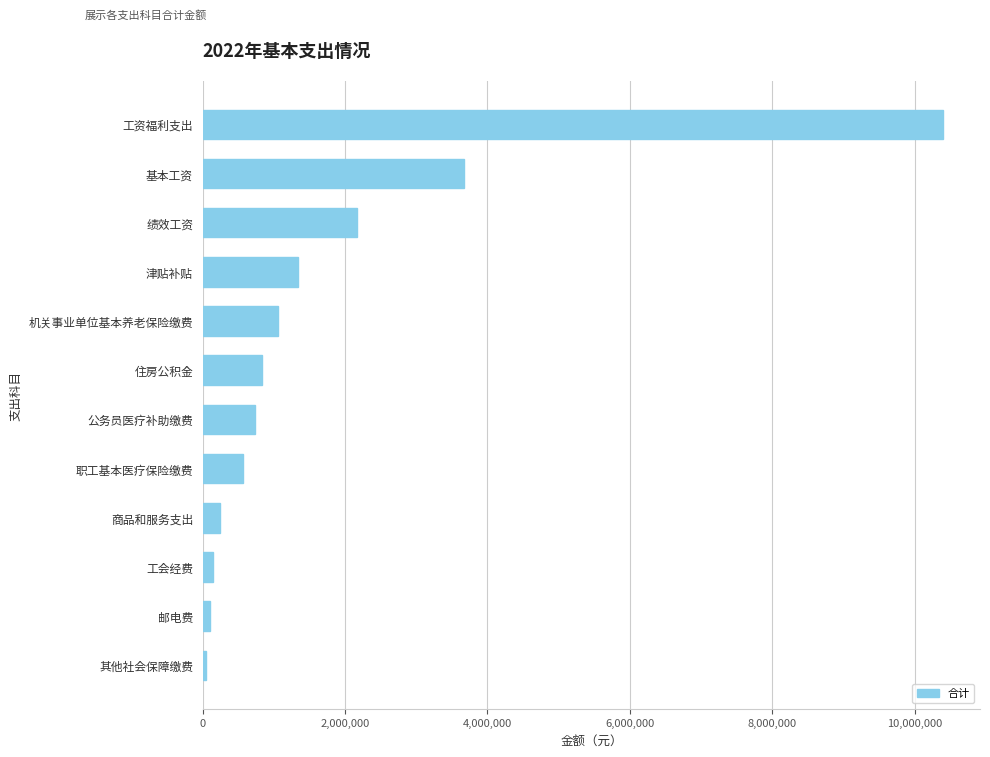

What is the label of the 10th bar from the top?

工会经费